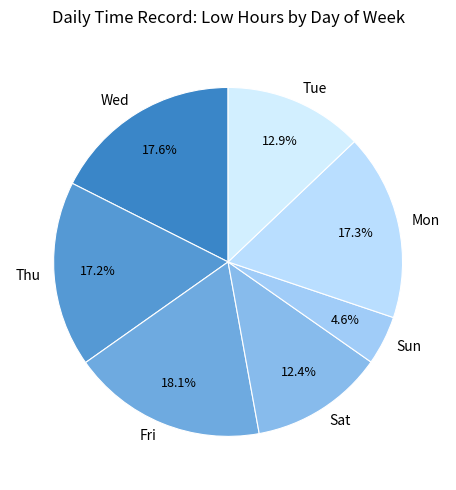

What is the smallest slice in the pie chart?

Sun